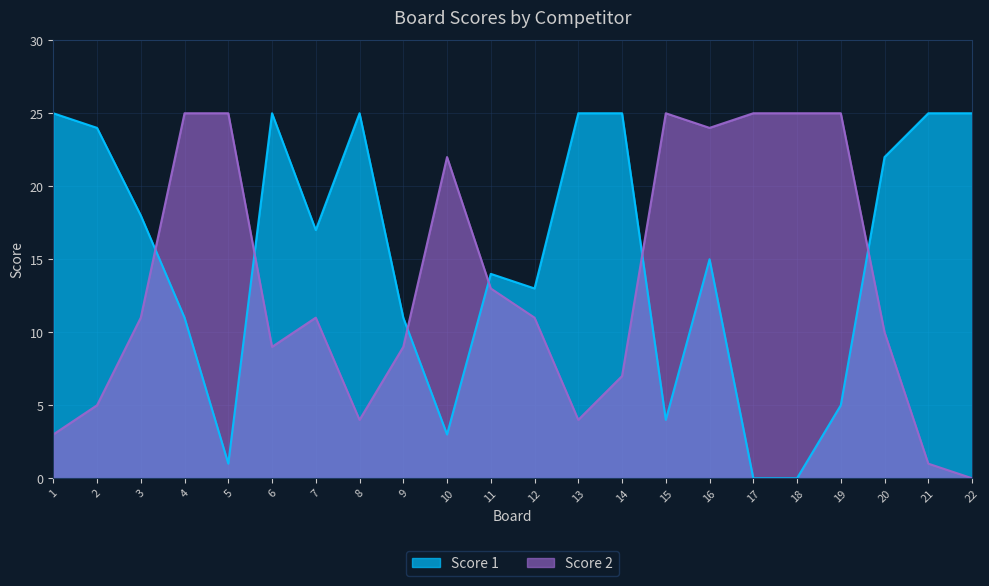

Between 6 and 15, which series saw the biggest shift?

Score 1